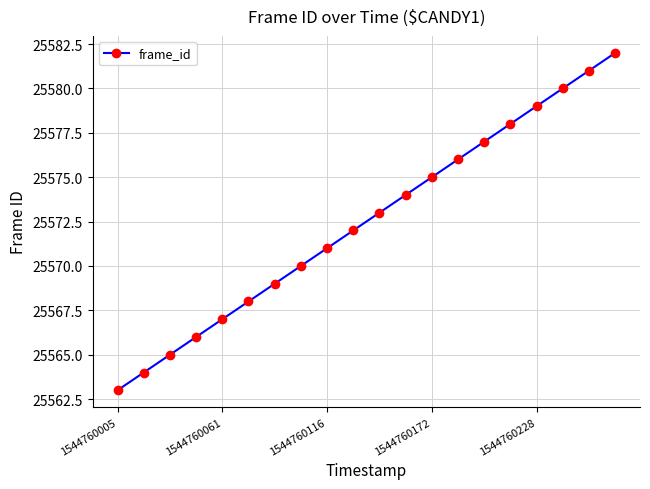

How many data points does each series have?

20